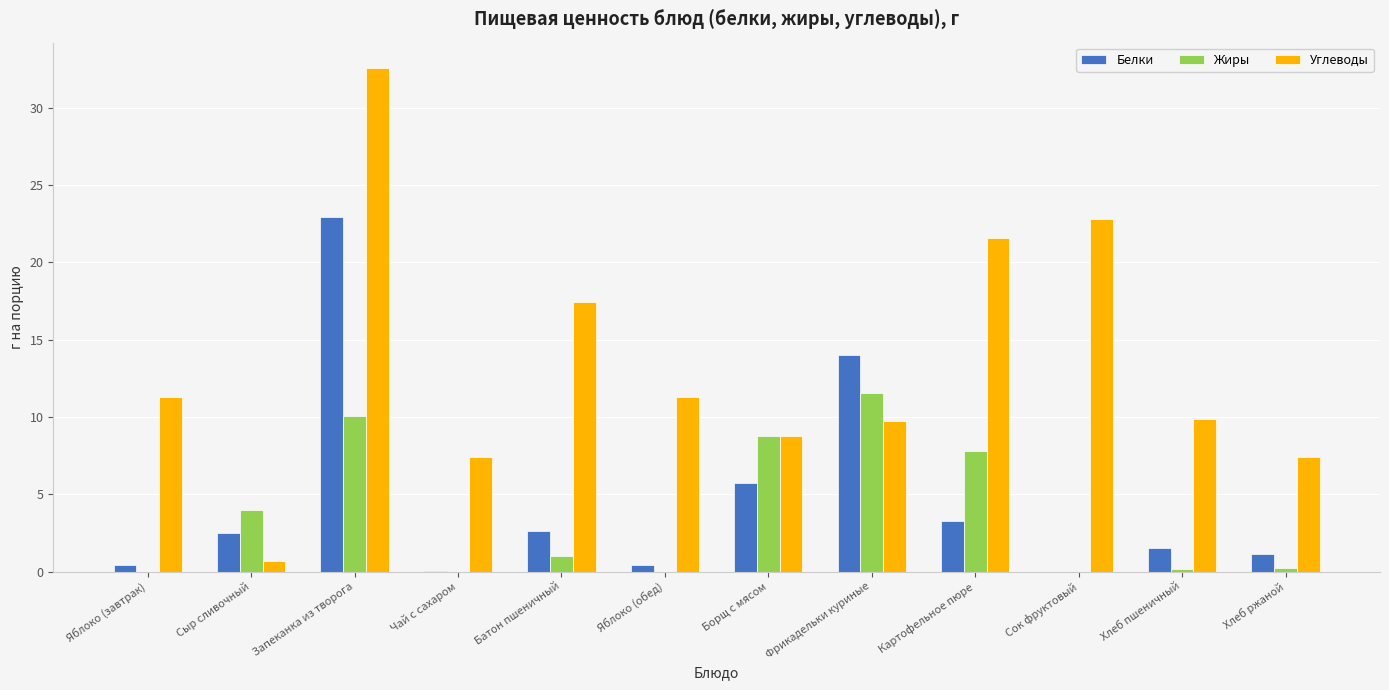

What is the approximate value of Углеводы at Картофельное пюре?

21.6